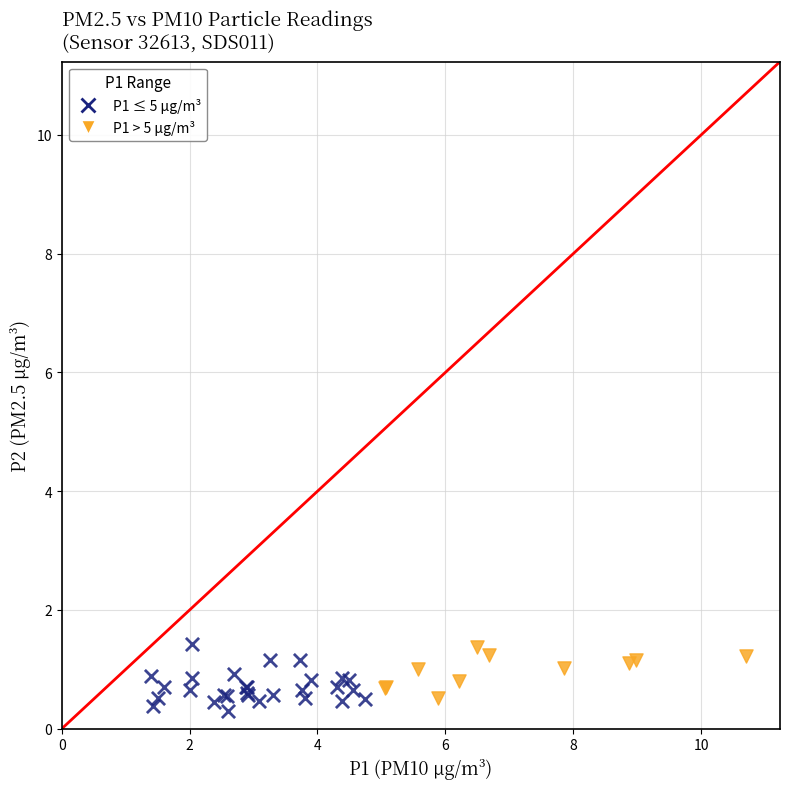

Which series reaches the minimum Y coordinate?

P1 ≤ 5 µg/m³